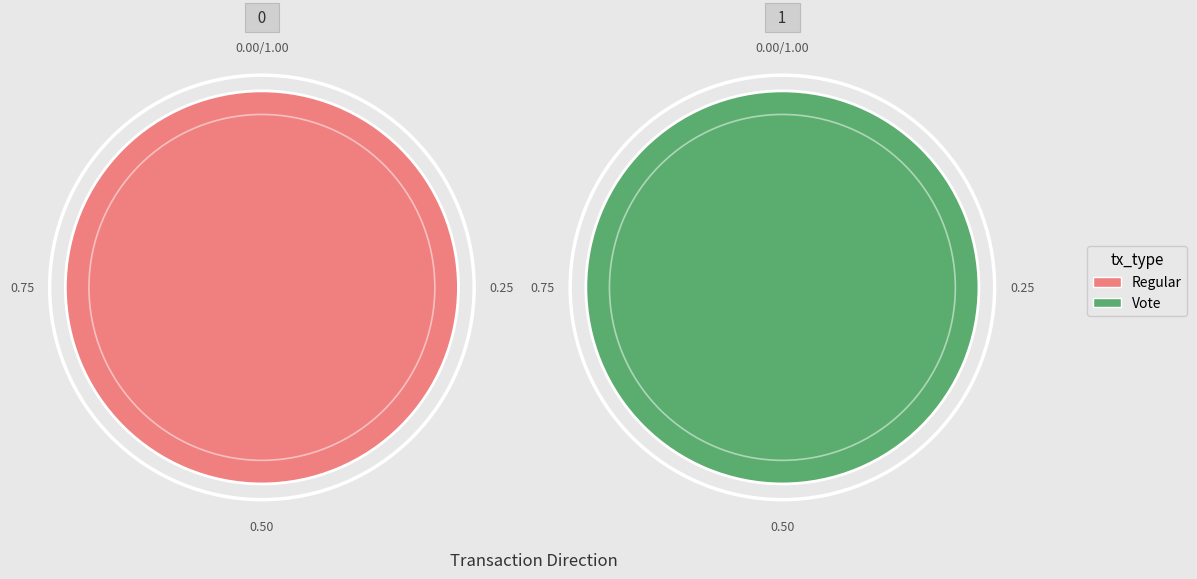

Rank the categories by value from lowest to highest.

Vote, Regular